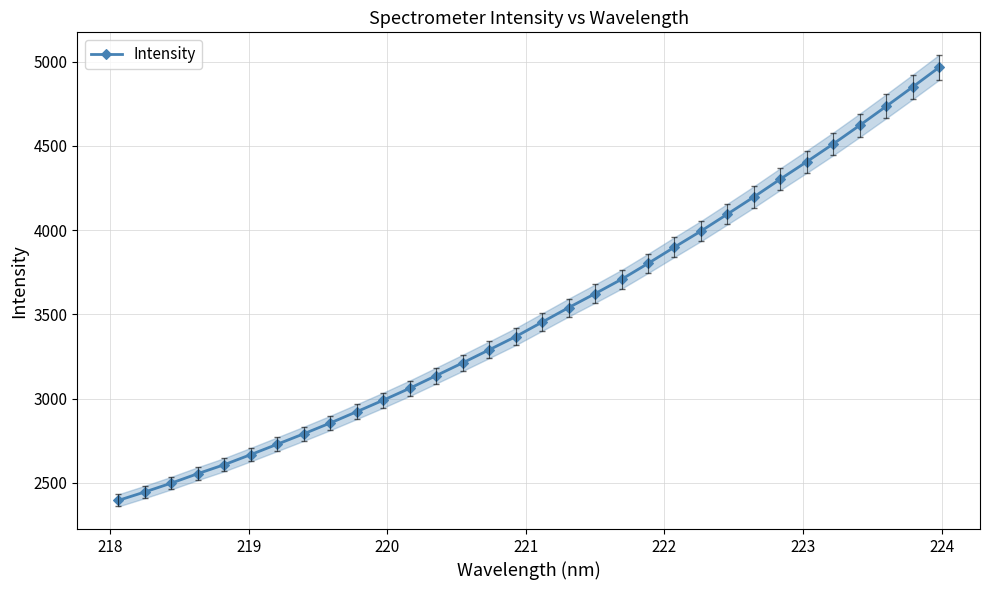

Reading left to right, extract all data points from this chart.

2396.4	2446.5	2499.0	2555.2	2608.5	2668.4	2729.9	2791.9	2855.9	2923.1	2991.2	3062.0	3137.2	3212.9	3290.3	3368.5	3454.5	3540.6	3623.5	3708.7	3802.7	3899.7	3994.8	4095.5	4197.4	4303.3	4406.4	4512.0	4622.2	4735.0	4849.6	4966.0